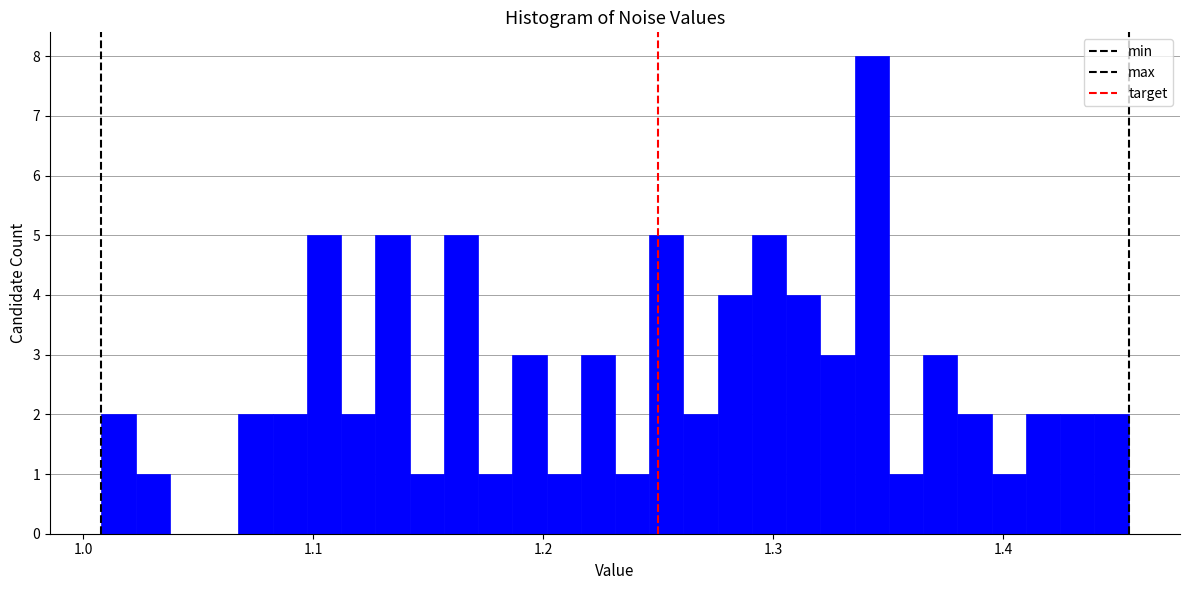

Around what value on the x-axis is the tallest bar? Give the approximate position of its centre, as read against the axis.

1.34